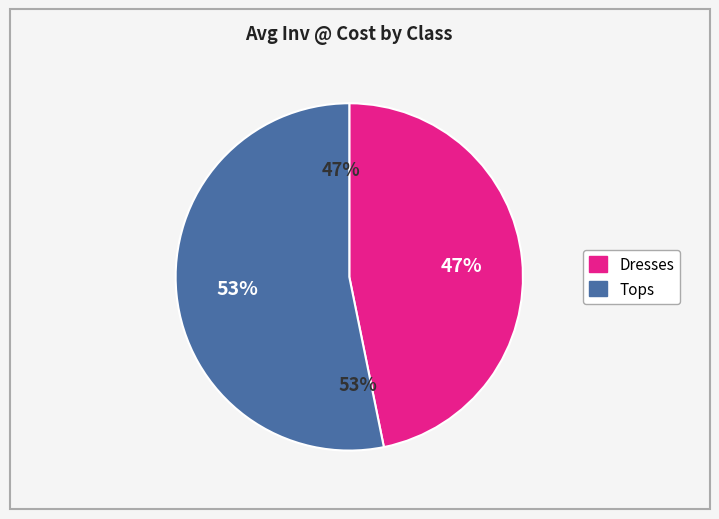

The Dresses slice represents 36% of the pie. True or false?

False